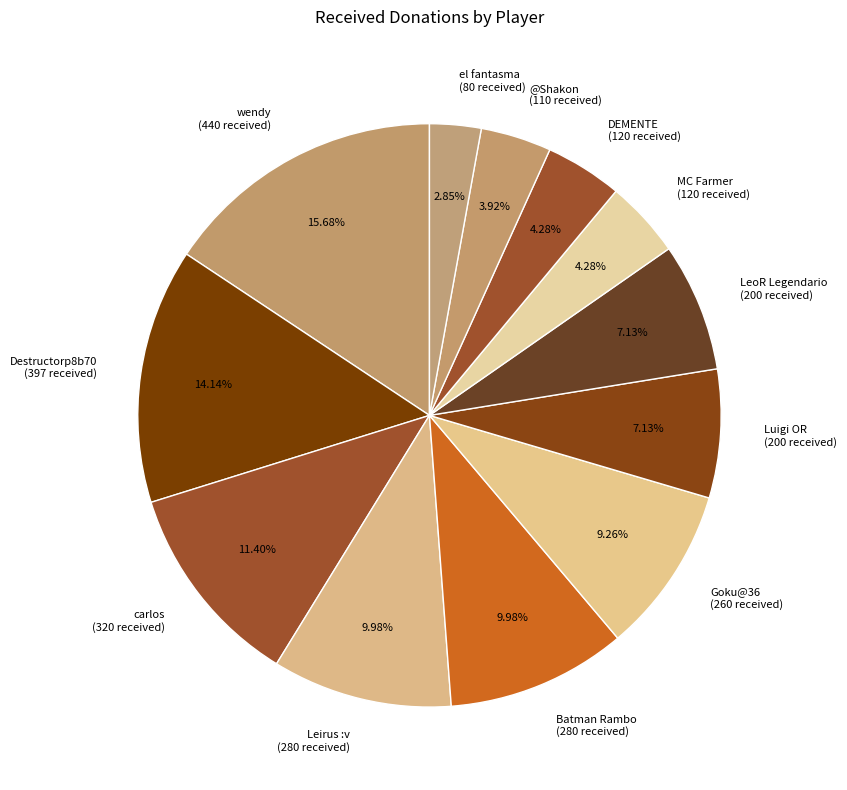

Is there a majority slice in this chart?

No